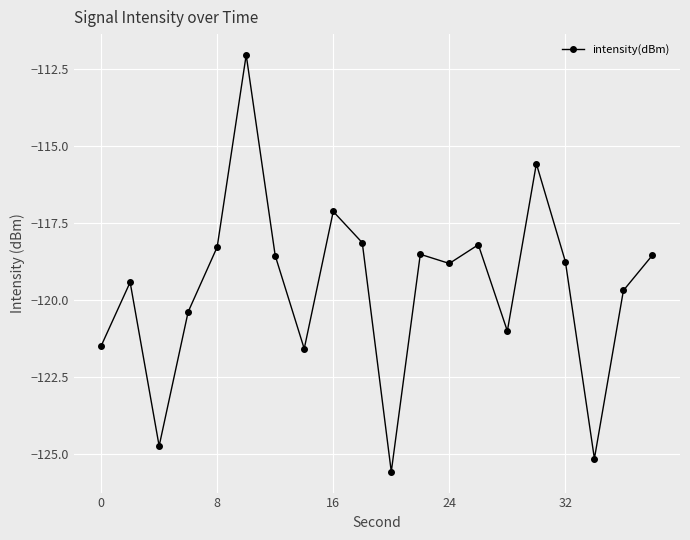

How many interior local peaks (higher than both neighbors) does the data have?

6